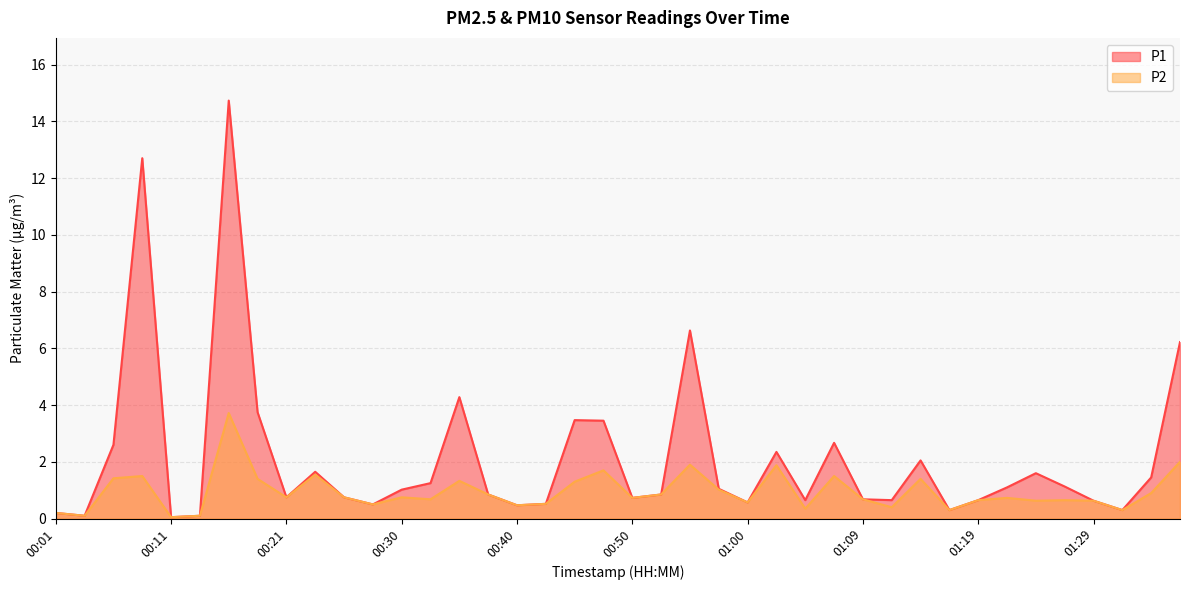

At which category does P1 reach its first local valley?

00:04